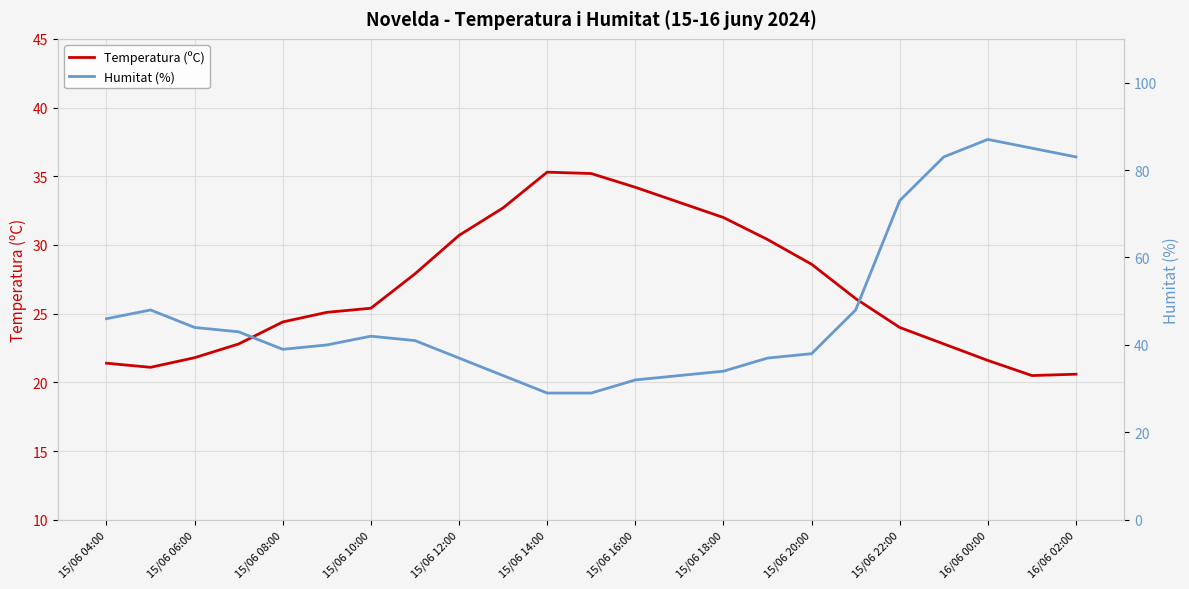

What is the maximum value for Temperatura (ºC)?

35.3